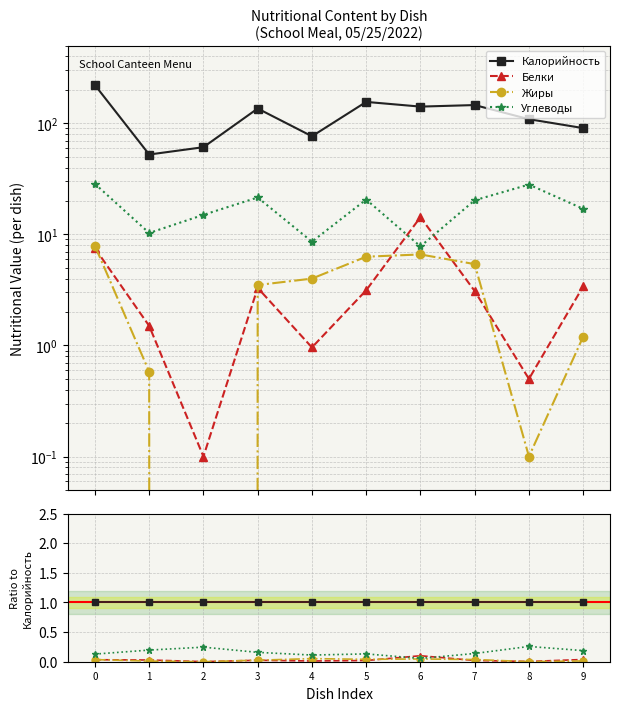

True or false: Углеводы and Калорийность cross at least once.

False